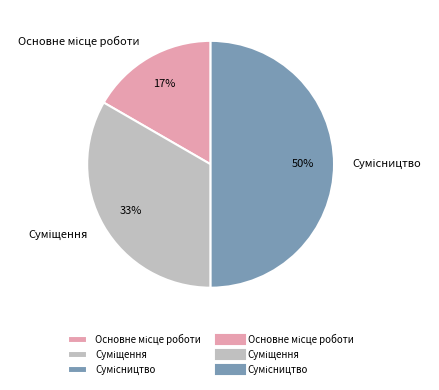

To the nearest percent, what is the difference between the largest and smallest slice percentages?

33%